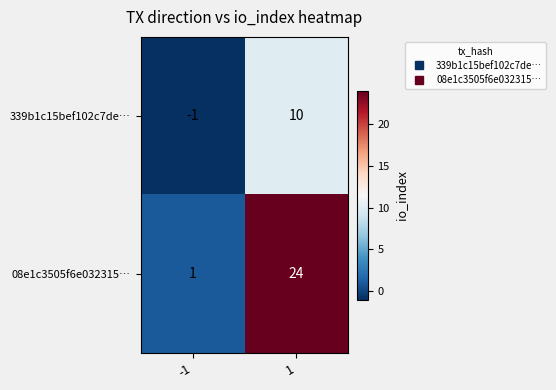

What is the maximum value for 08e1c3505f6e032315…?

24